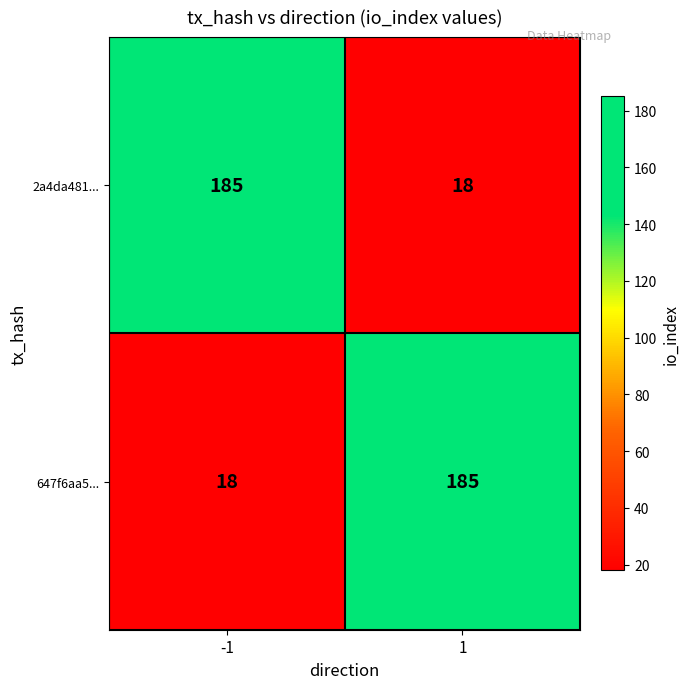

What is the minimum value shown in the chart?

18